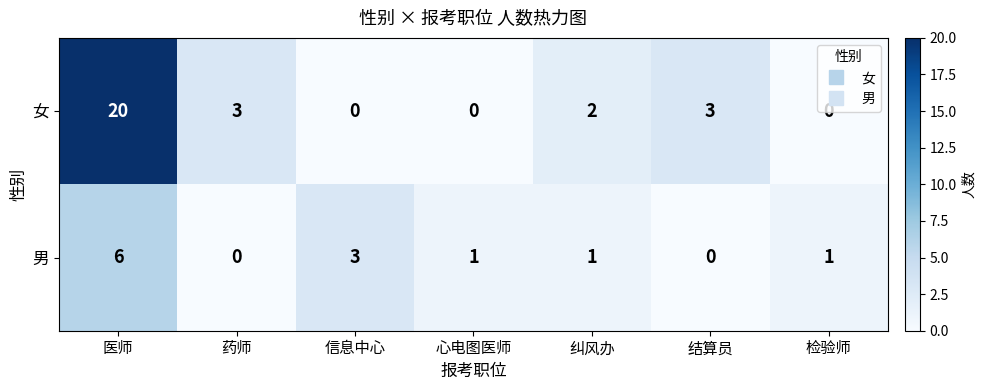

Which category has the highest value across all series?

医师